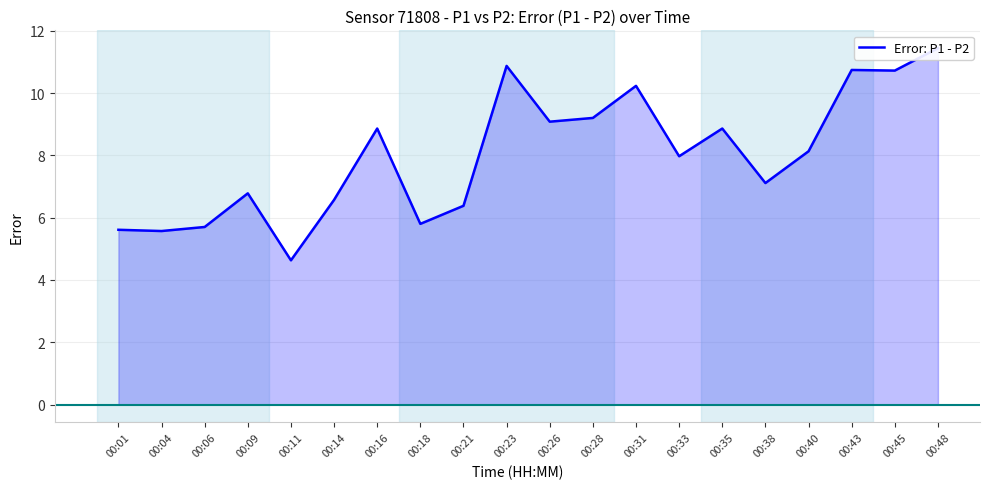

How many interior local valleys (lower than both neighbors) does the data have?

7